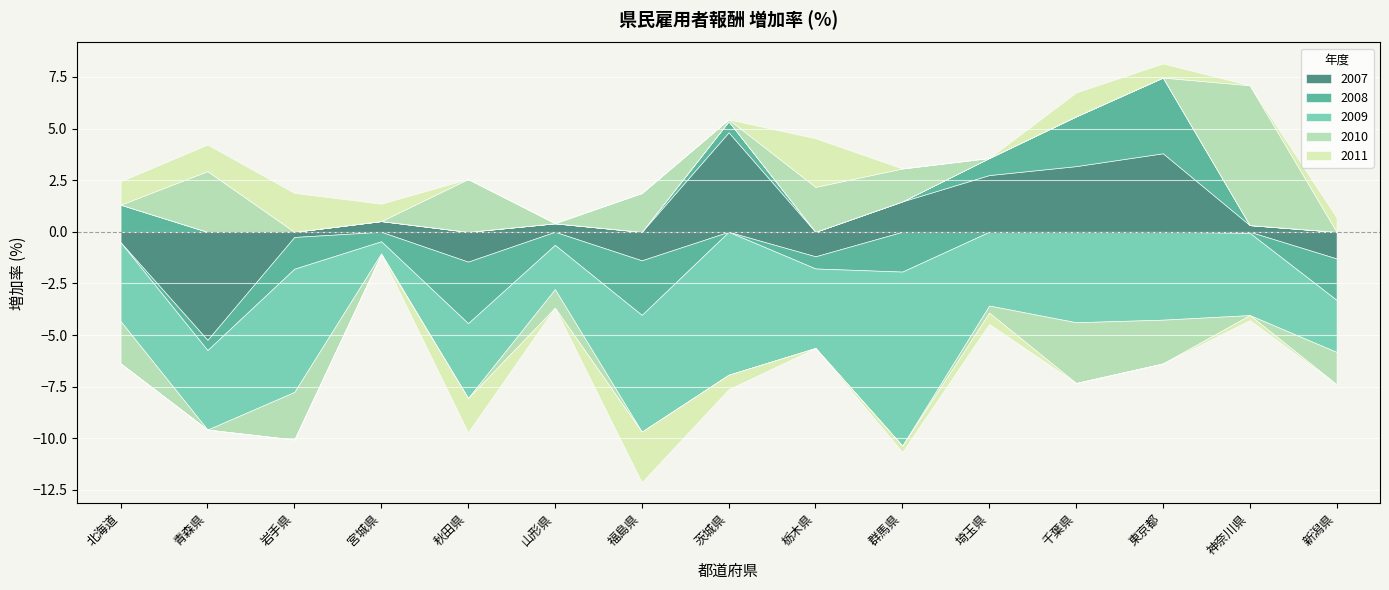

What is the maximum value shown in the chart?

6.8